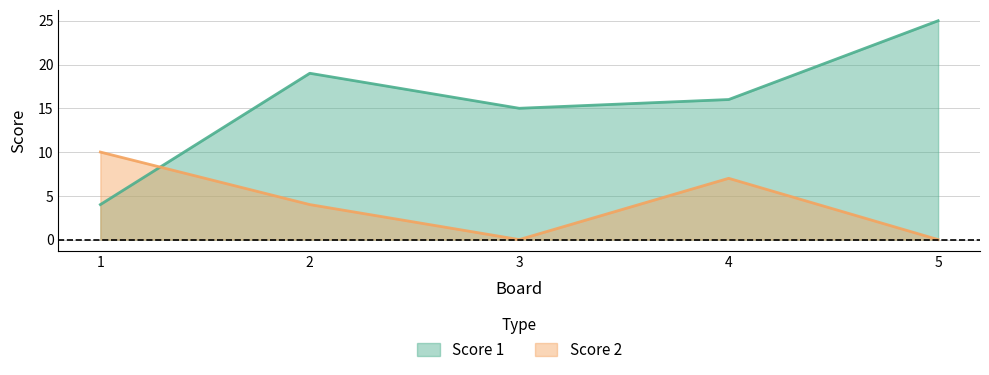

How many times do Score 1 and Score 2 cross each other?

1